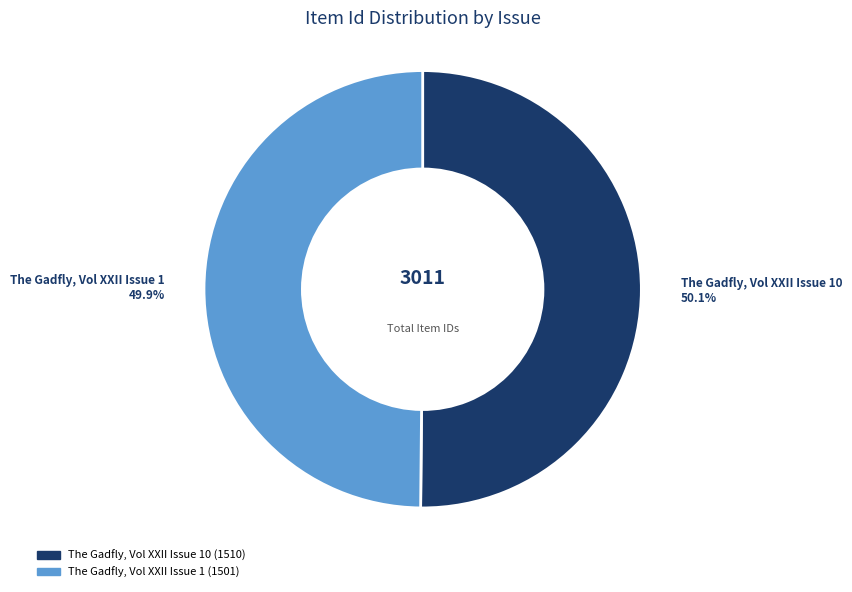

Count the number of slices in the pie.

2